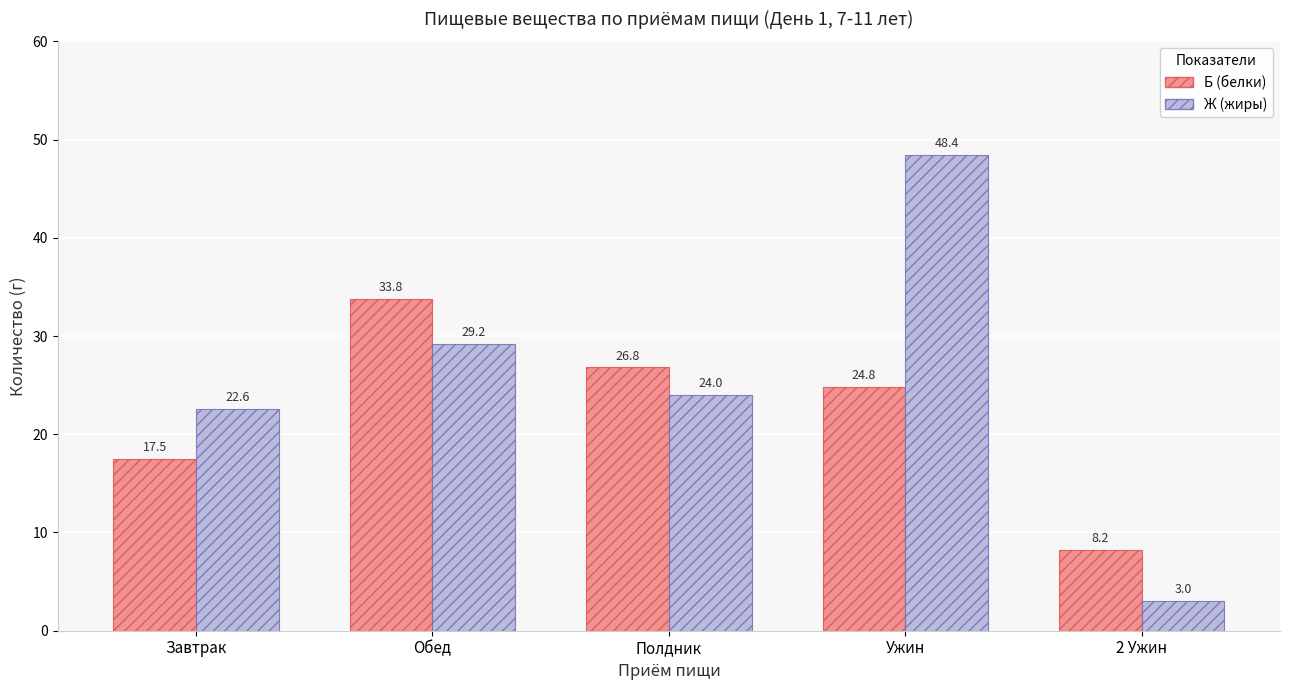

How many values in the Б (белки) series exceed 24?

3